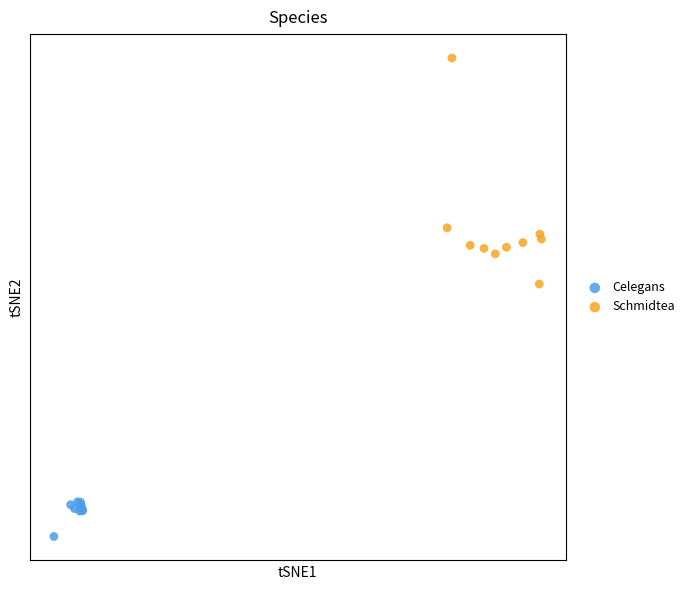

Which series contains the lowest Y value?

Celegans